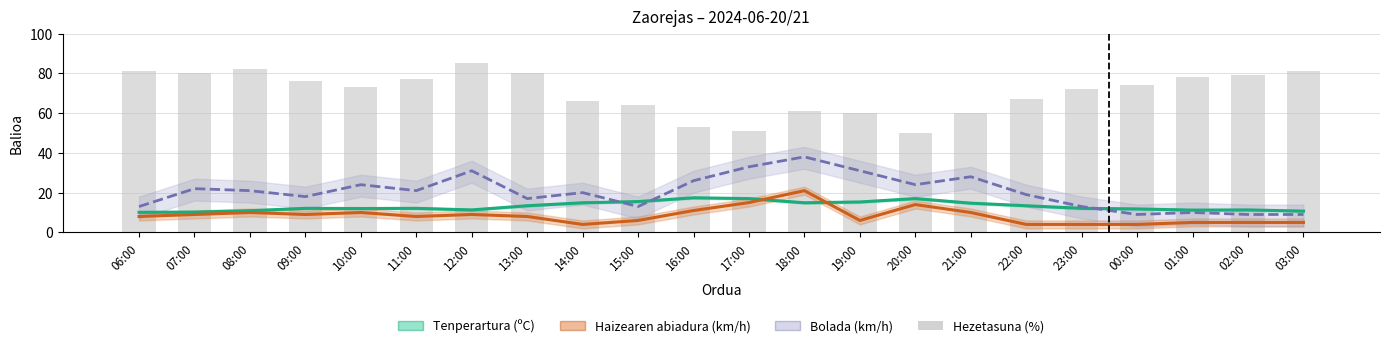

True or false: Hezetasuna (%) has a value of 33.8 at 06:00.

False